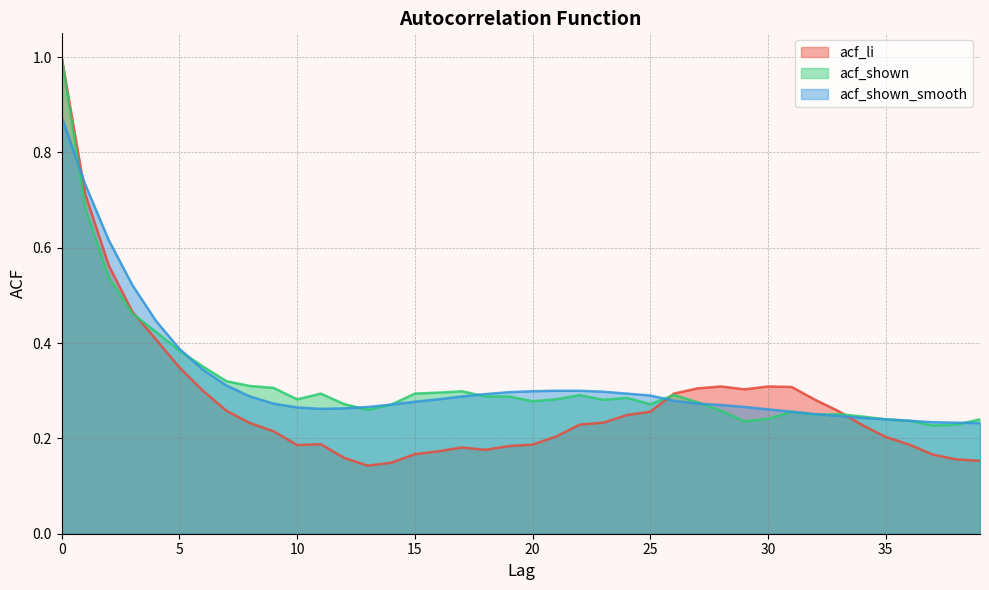

What is the value of the acf_li point at the 27th from the left?

0.3